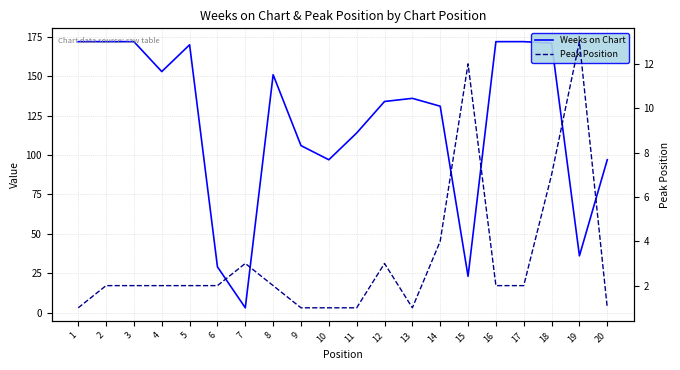

Reading right to left, transcribe all the data shown in this chart.

Weeks on Chart: 97	36	171	172	172	23	131	136	134	114	97	106	151	3	29	170	153	172	172	172
Peak Position: 1	13	7	2	2	12	4	1	3	1	1	1	2	3	2	2	2	2	2	1